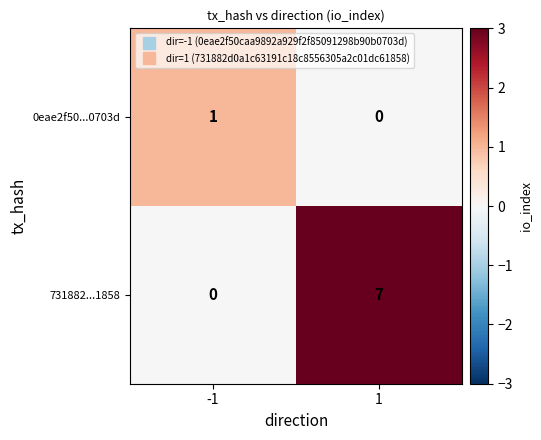

What is the spread (max minus min) of values at -1?

1